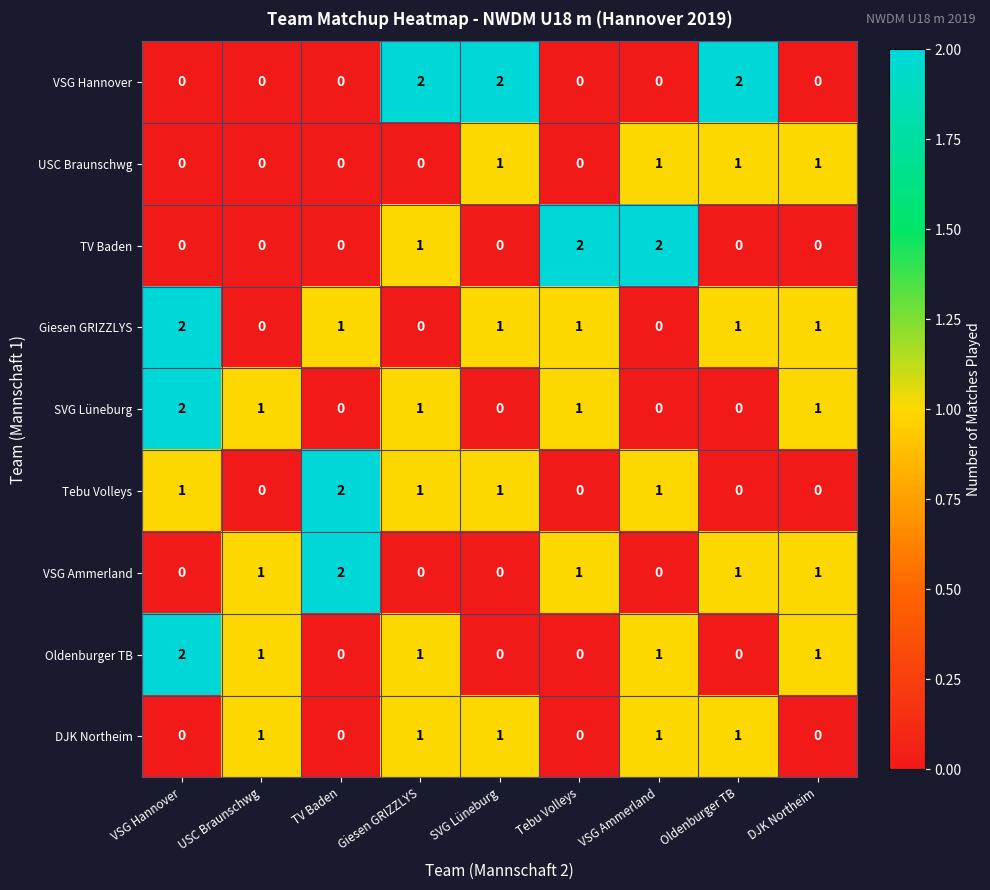

How many VSG Ammerland values are between 0 and 1?

8